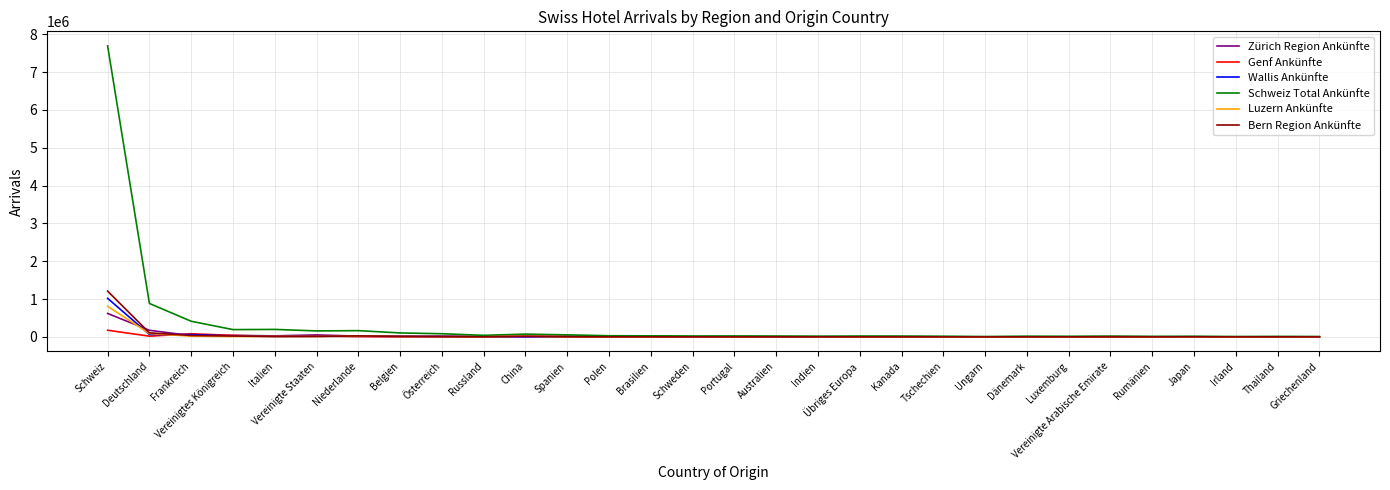

What is the maximum value for Luzern Ankünfte?

809839